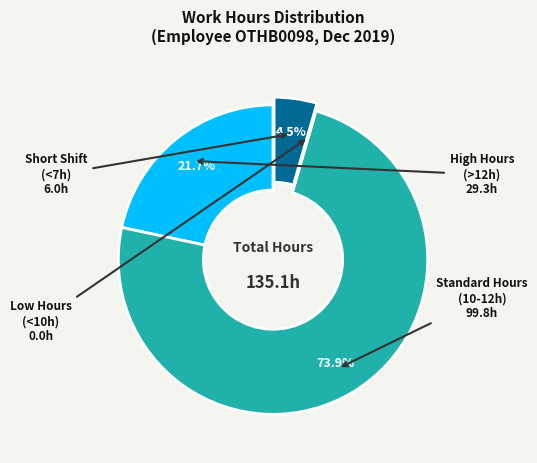

To the nearest percent, what is the average slice percentage?

25%